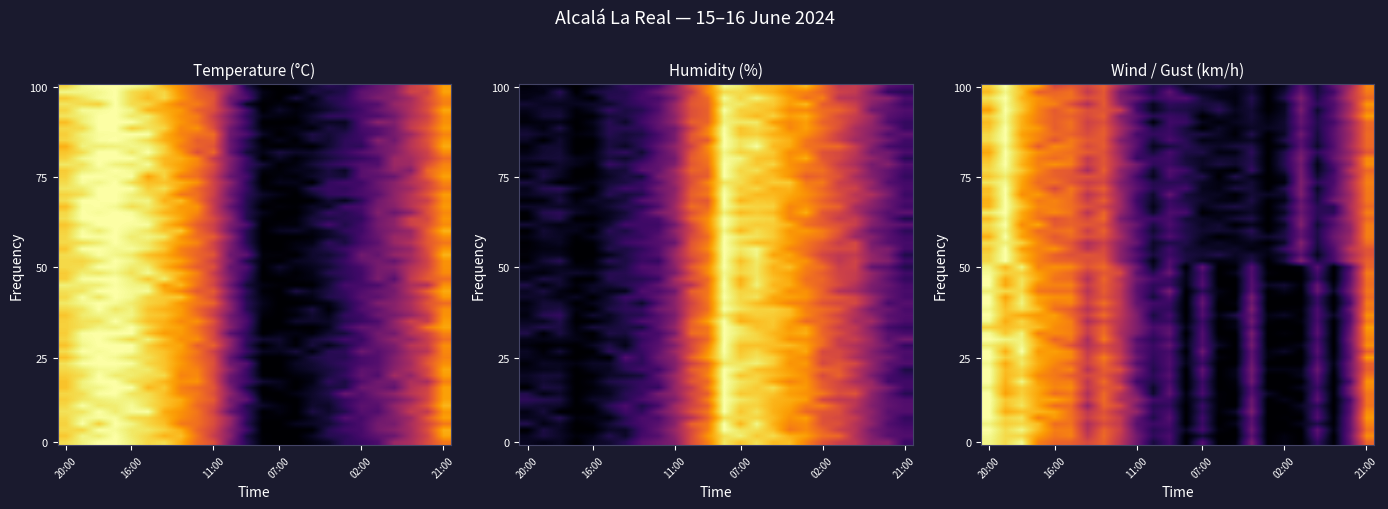

The value of Gust at 09:00 is 0.2. True or false?

True